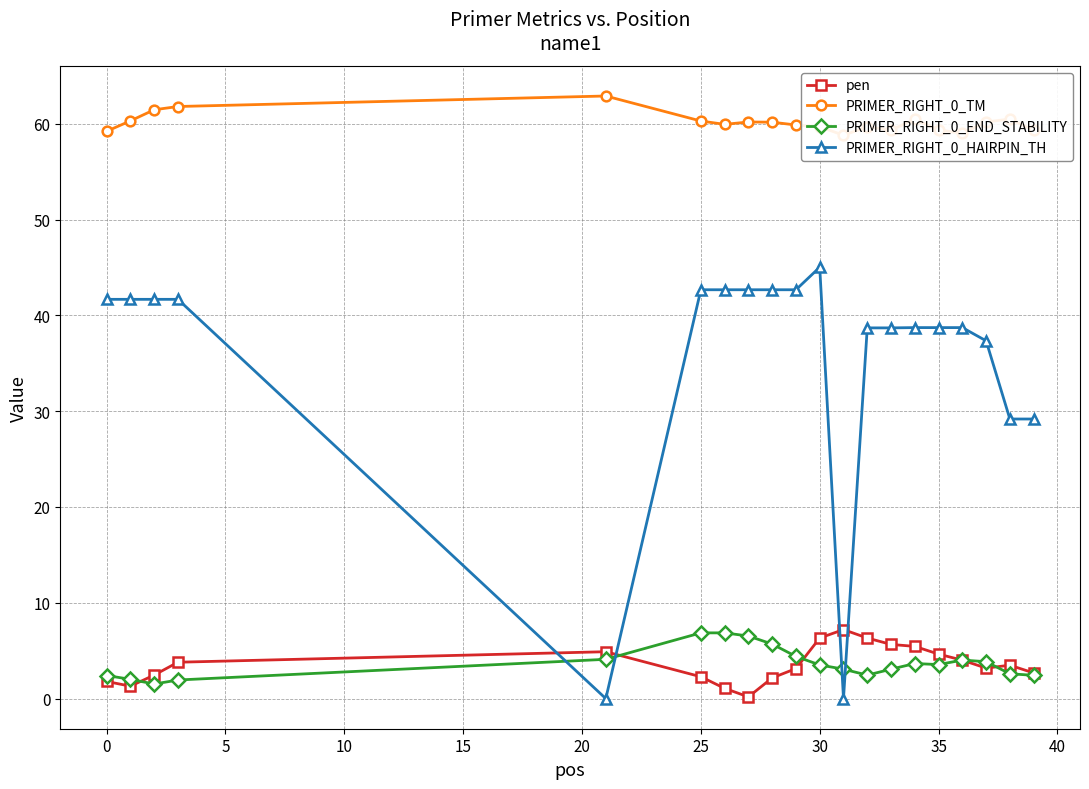

True or false: PRIMER_RIGHT_0_HAIRPIN_TH and PRIMER_RIGHT_0_TM intersect in this chart.

False